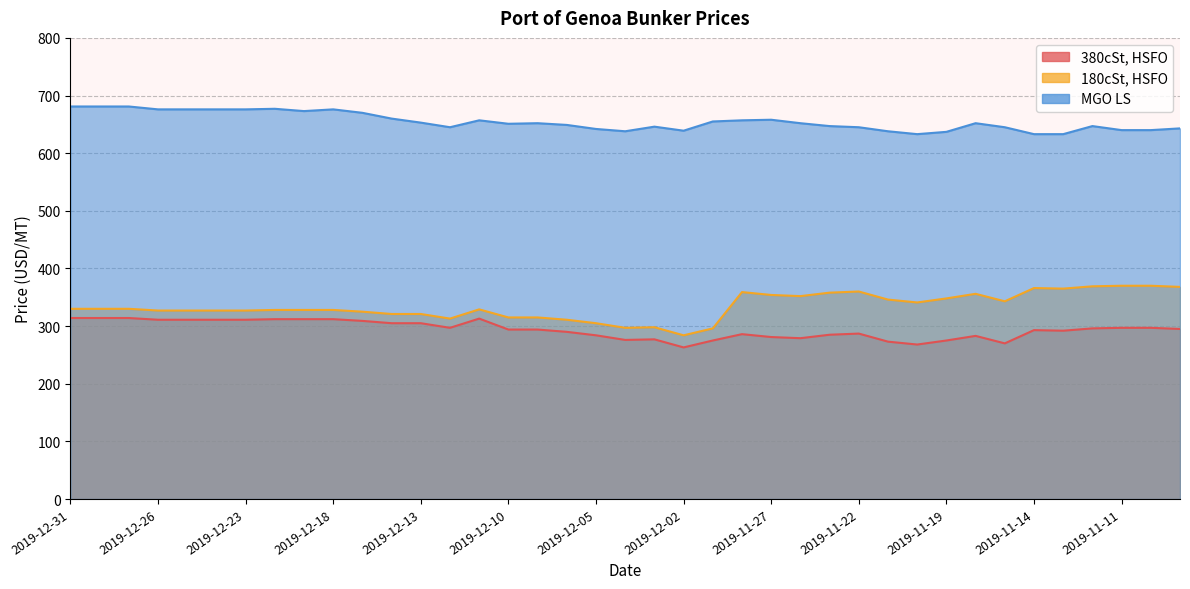

At 2019-12-04, list the series in order from smallest to largest.

380cSt, HSFO, 180cSt, HSFO, MGO LS